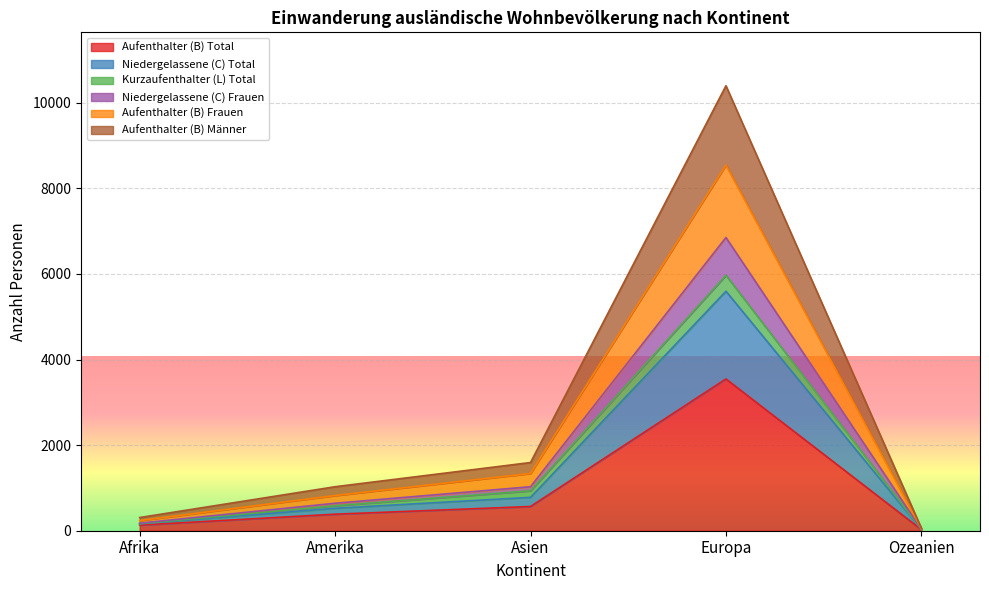

What are all the series names shown in the legend?

Aufenthalter (B) Total, Niedergelassene (C) Total, Kurzaufenthalter (L) Total, Niedergelassene (C) Frauen, Aufenthalter (B) Frauen, Aufenthalter (B) Männer